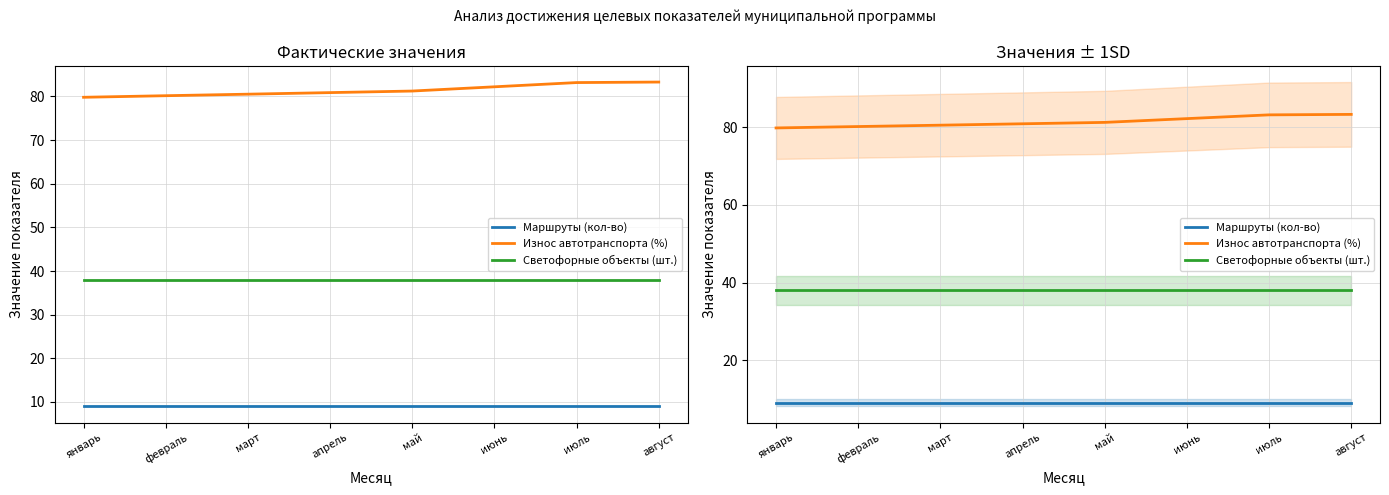

What is the label of the 1st point from the left?

январь